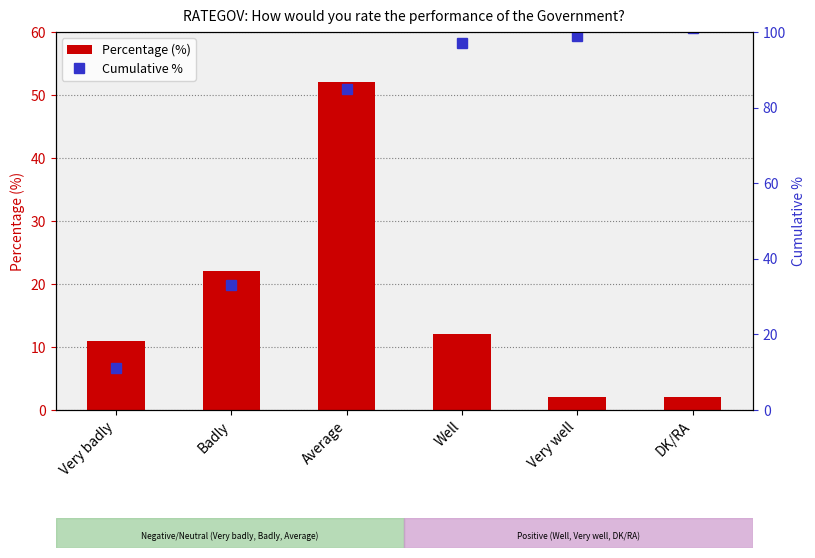

At which category is the sum across all series the highest?

Average